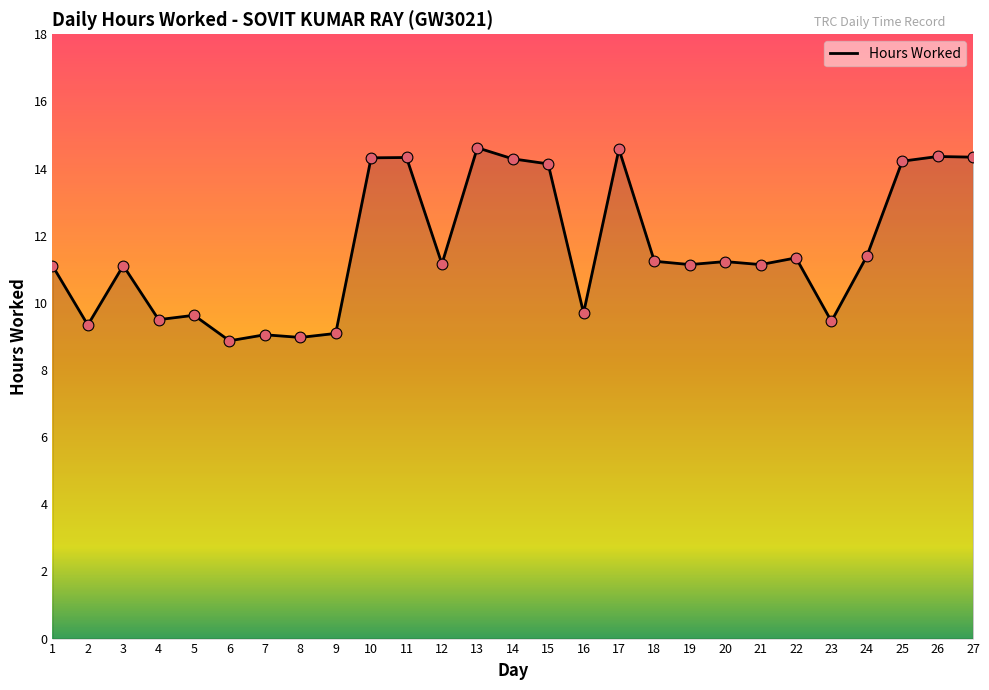

What is the change in value from 5 to 18?

+1.6